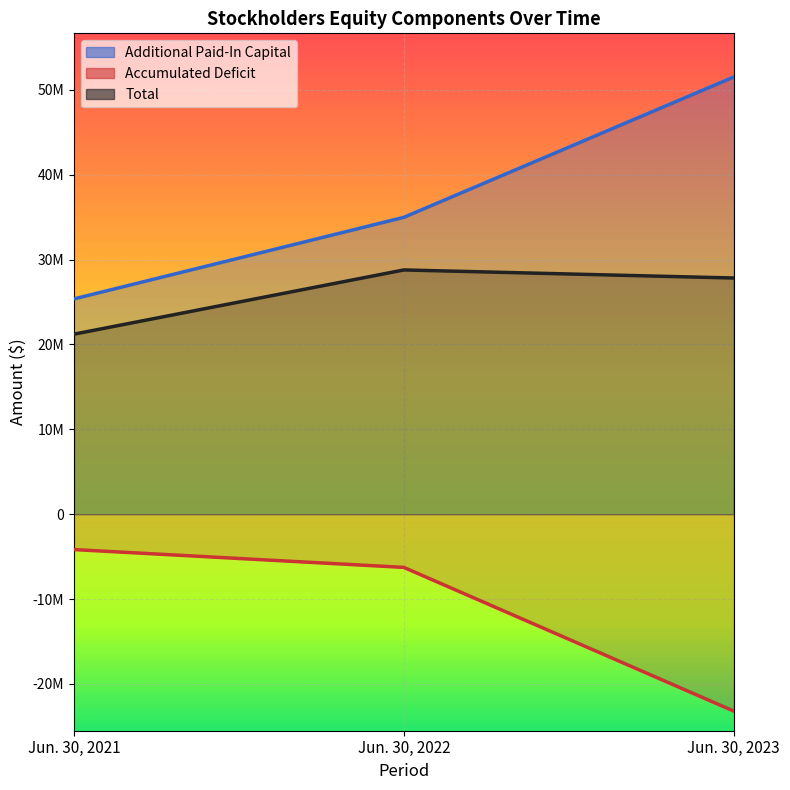

What is the sum of the Additional Paid-In Capital values at Jun. 30, 2022 and Jun. 30, 2023?

86507826